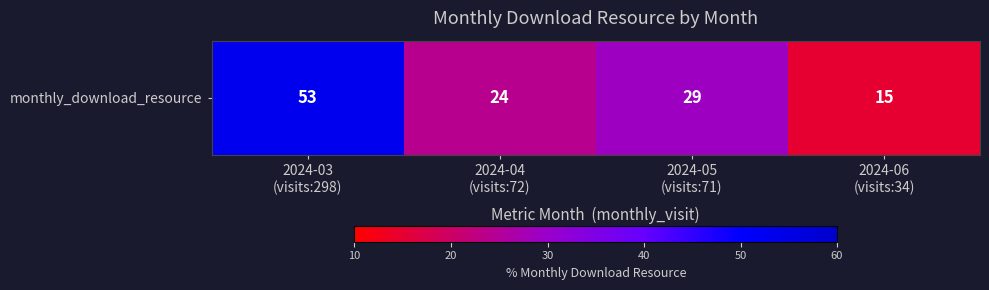

What is the change in value from 2024-05
(visits:71) to 2024-06
(visits:34)?

-14